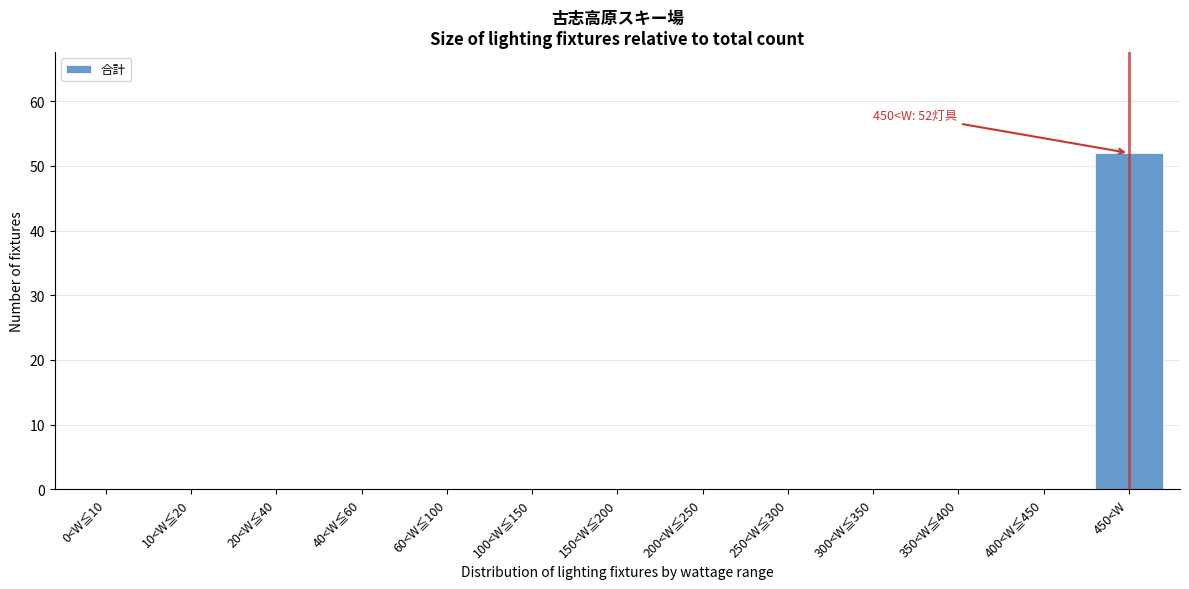

Reading right to left, what are all the values shown in this chart?

450<W=52	400<W≦450=0	350<W≦400=0	300<W≦350=0	250<W≦300=0	200<W≦250=0	150<W≦200=0	100<W≦150=0	60<W≦100=0	40<W≦60=0	20<W≦40=0	10<W≦20=0	0<W≦10=0